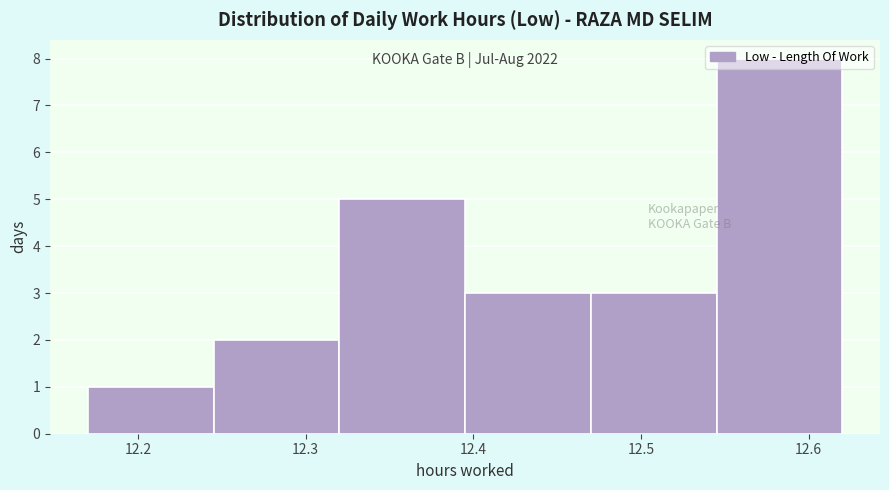

Which range on the x-axis has the tallest bar?

12.545 to 12.620